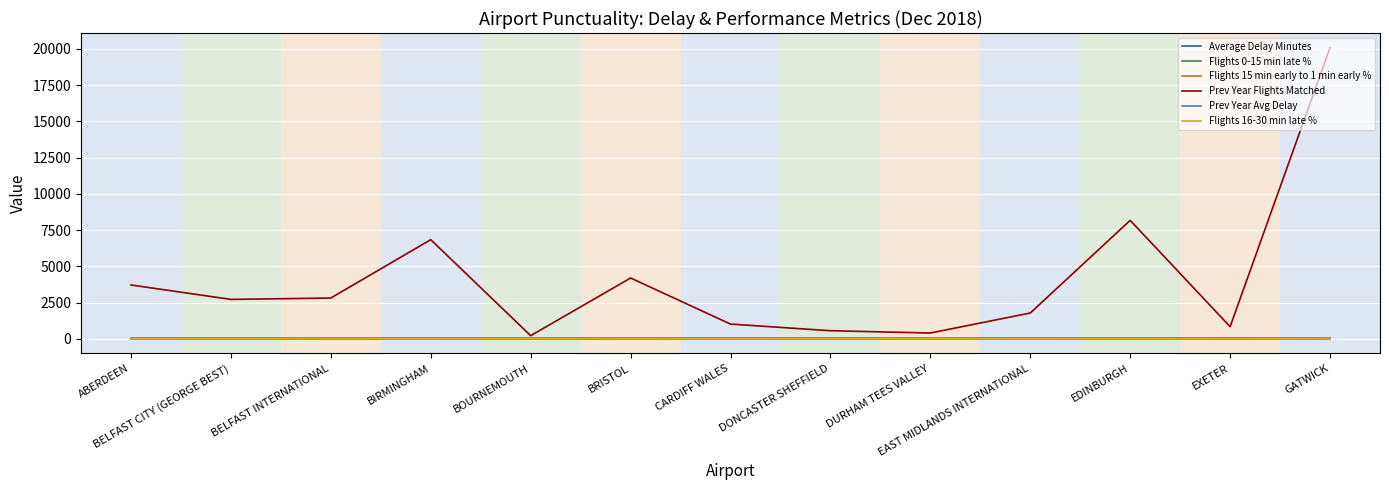

What is the spread (max minus min) of values at DURHAM TEES VALLEY?

399.2